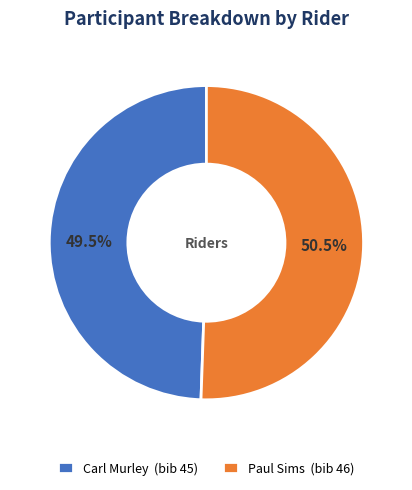

Which has a higher value, Paul Sims or Carl Murley?

Paul Sims